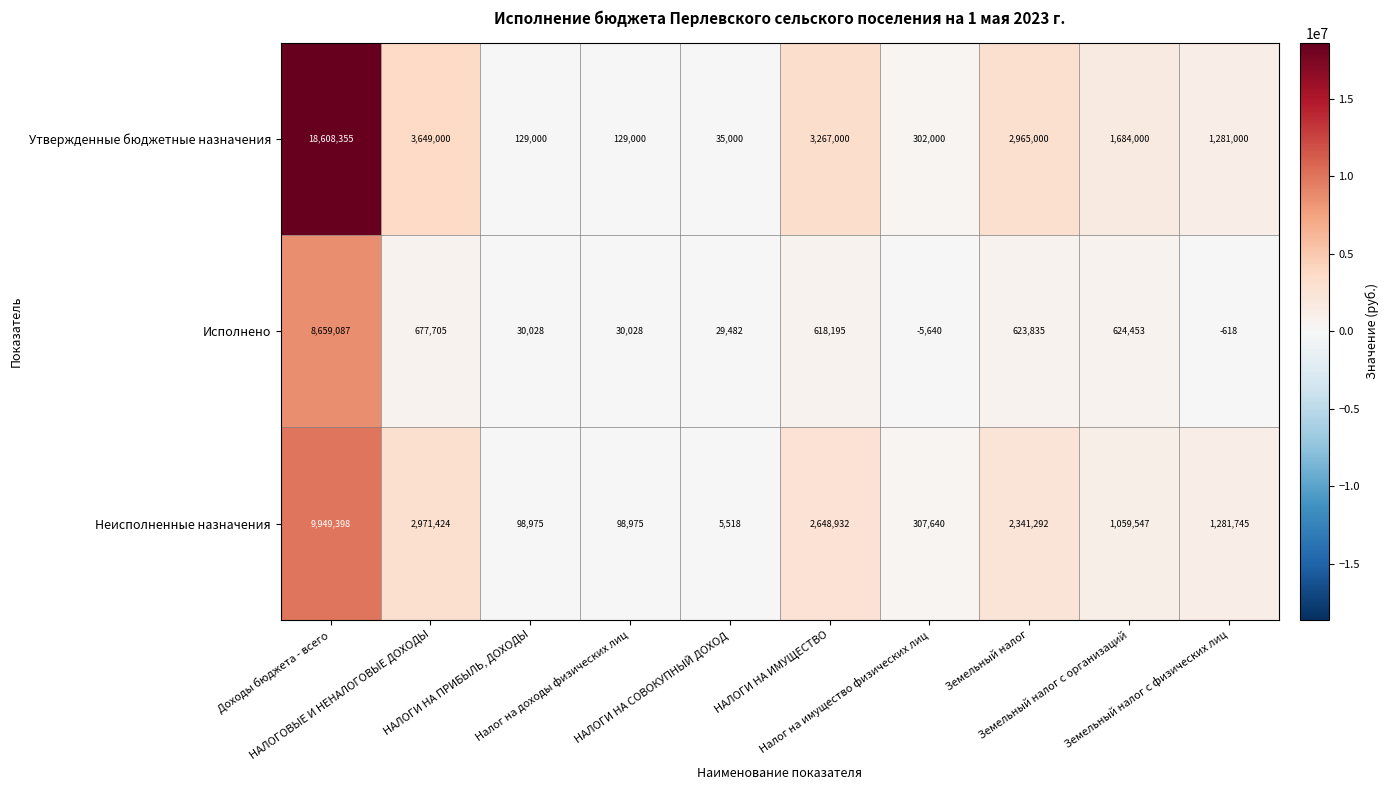

What is the average value of the Утвержденные бюджетные назначения series?

3204936